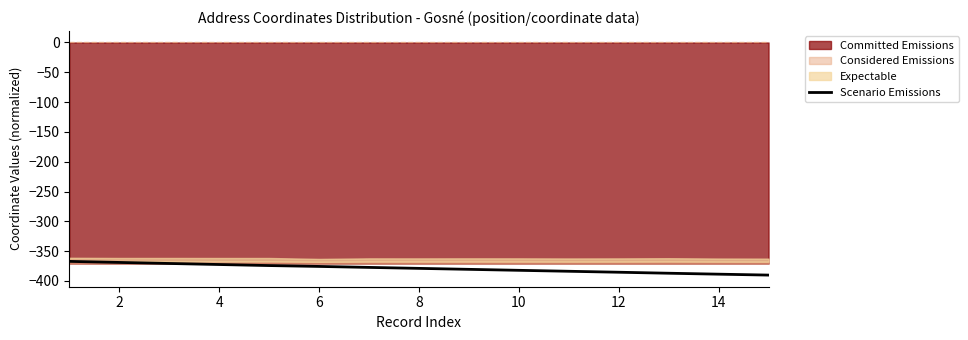

Is it true that Scenario Emissions equals -234.1 at 14?

False